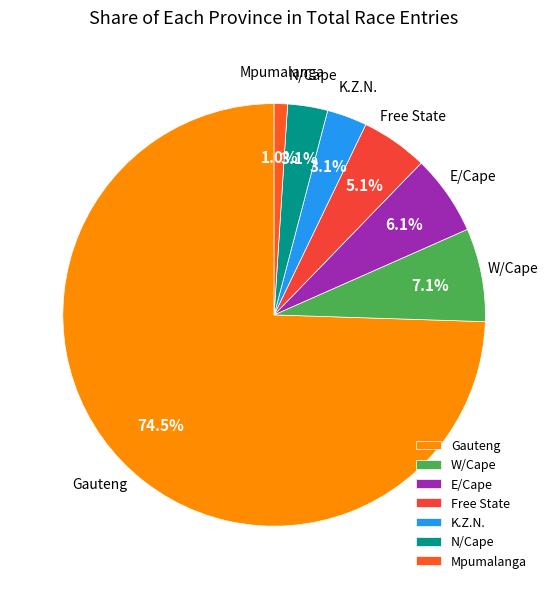

What percentage is the N/Cape slice, to the nearest percent?

3%